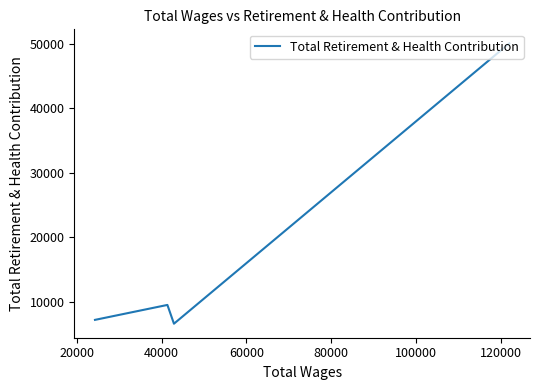

How many points are higher than both their immediate neighbors (excluding endpoints)?

1